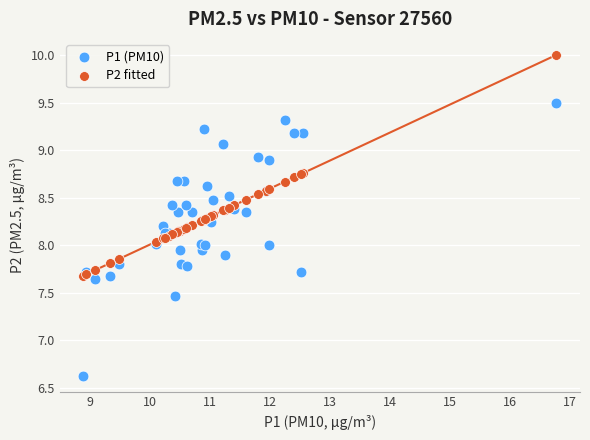

Which series has the largest Y range (max minus min)?

P1 (PM10)